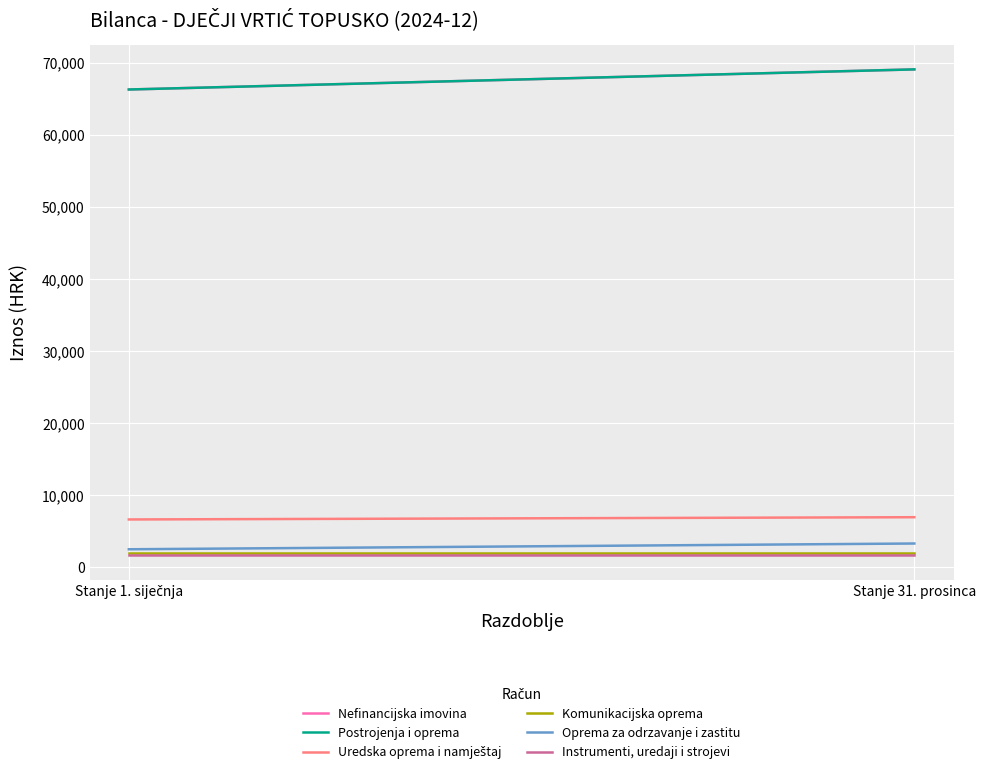

At Stanje 31. prosinca, list the series in order from largest to smallest.

Nefinancijska imovina, Postrojenja i oprema, Uredska oprema i namještaj, Oprema za odrzavanje i zastitu, Komunikacijska oprema, Instrumenti, uredaji i strojevi